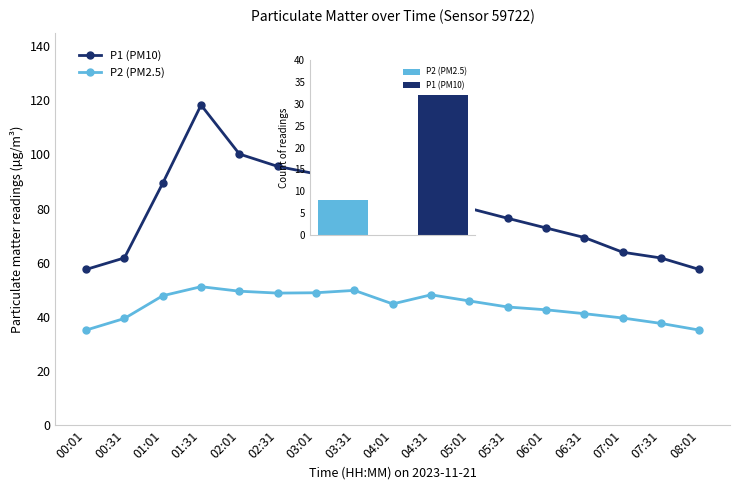

What are all the series names shown in the legend?

P1 (PM10), P2 (PM2.5)